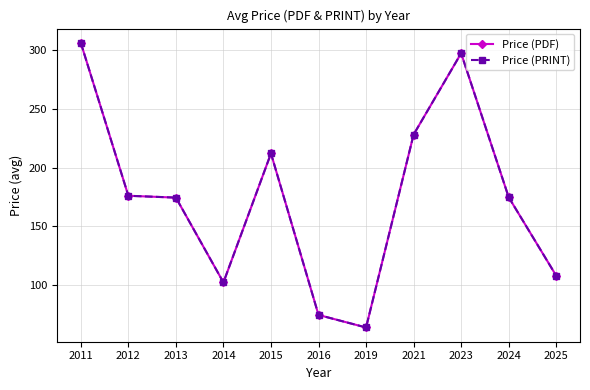

What is the average value of the Price (PDF) series?

174.4